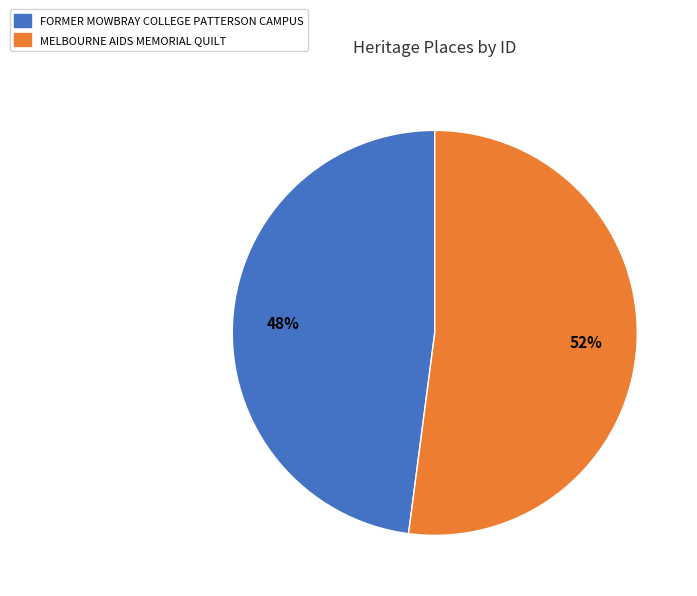

Which category accounts for the majority?

MELBOURNE AIDS MEMORIAL QUILT